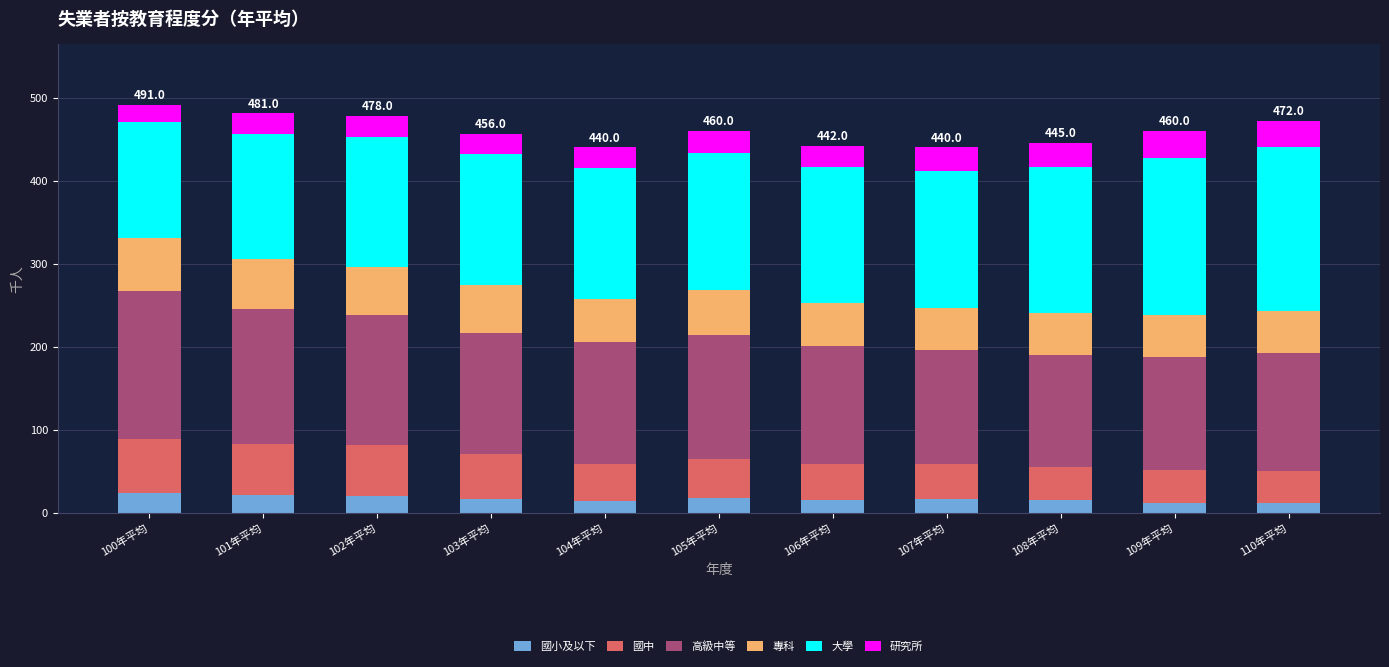

How many series are shown in this chart?

6